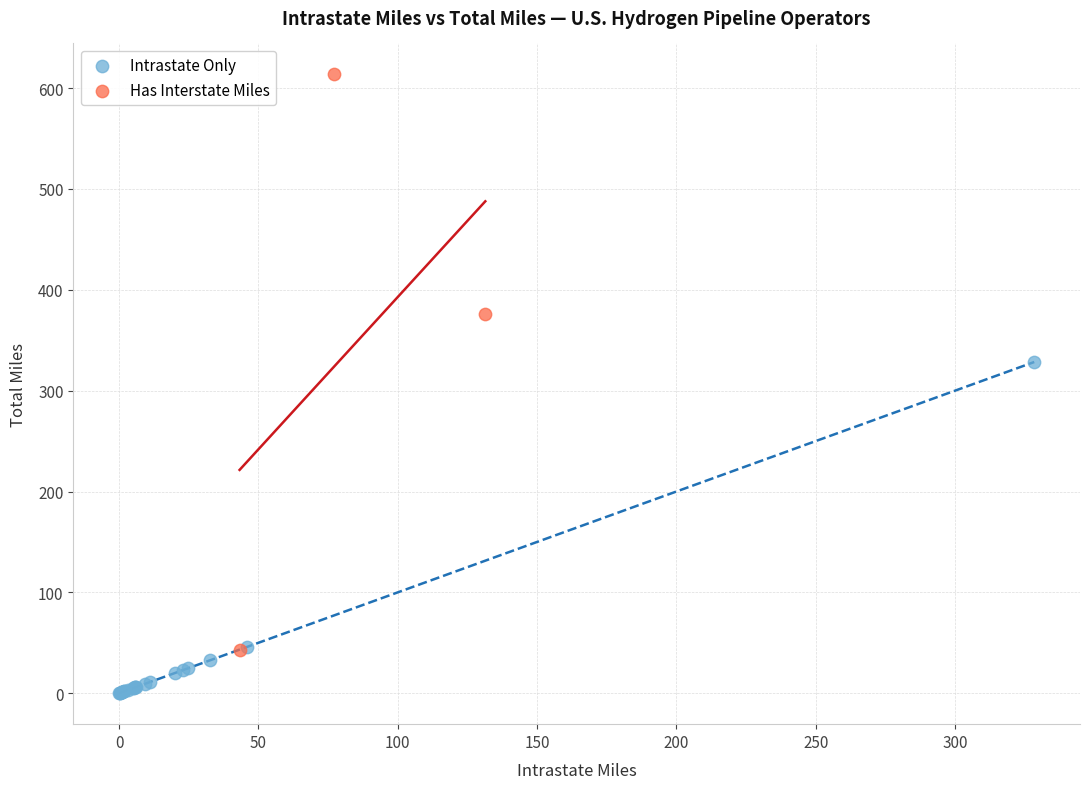

Which series reaches the maximum Y coordinate?

Has Interstate Miles